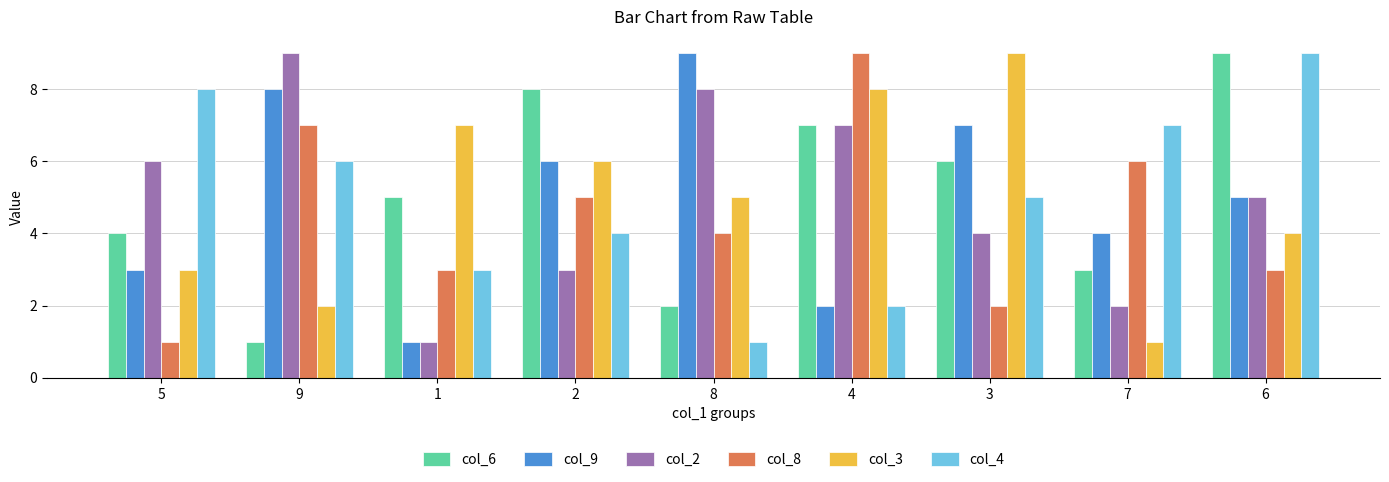

What is the label of the 5th bar from the right?

8